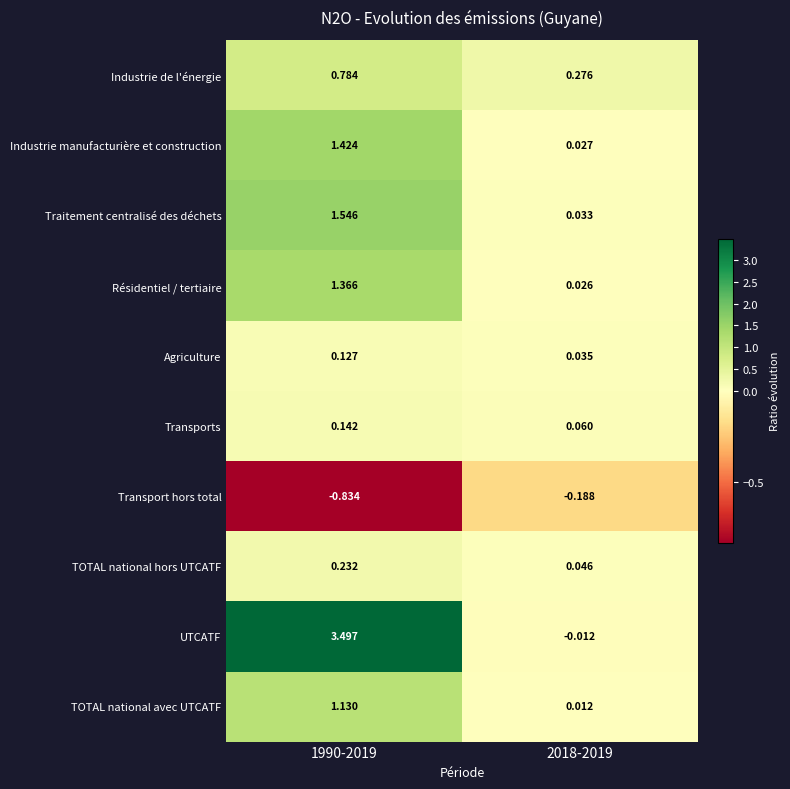

Which series has the largest total across all categories?

UTCATF